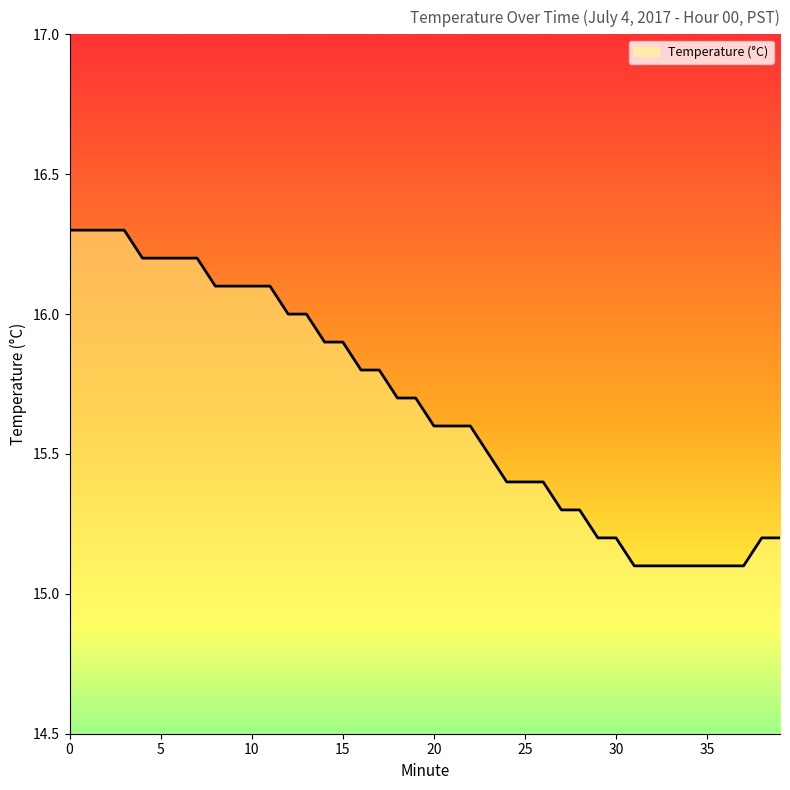

What is the greatest value displayed?

16.3